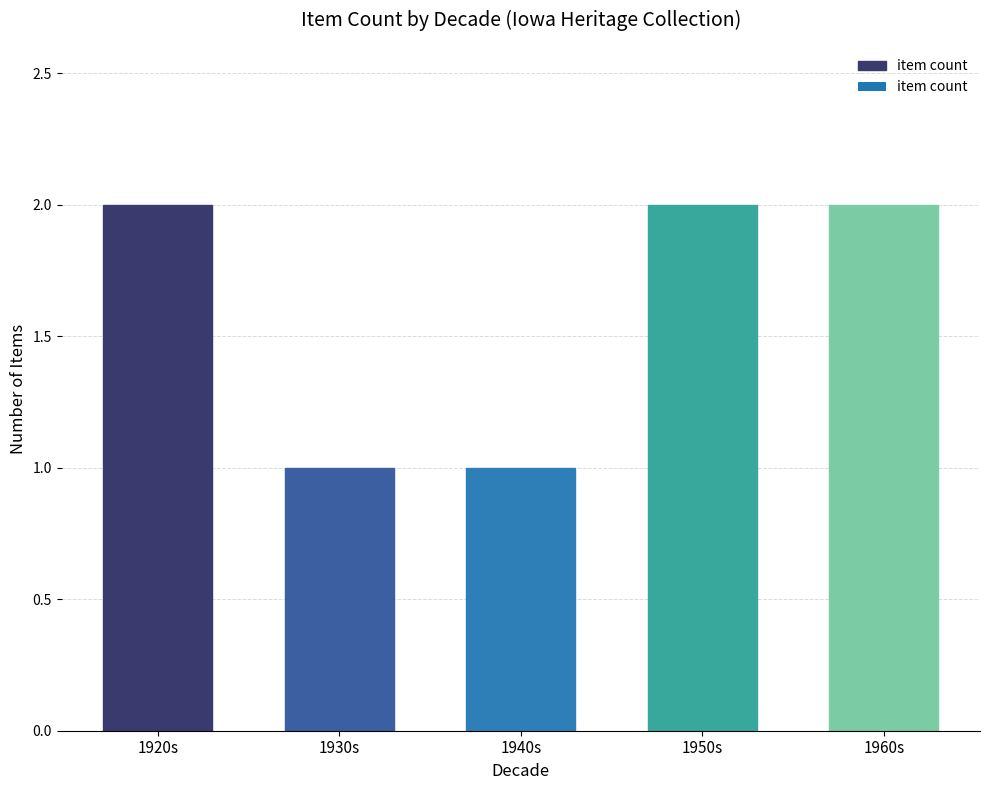

Approximately how many times larger is the value at 1950s compared to 1960s?

1.0